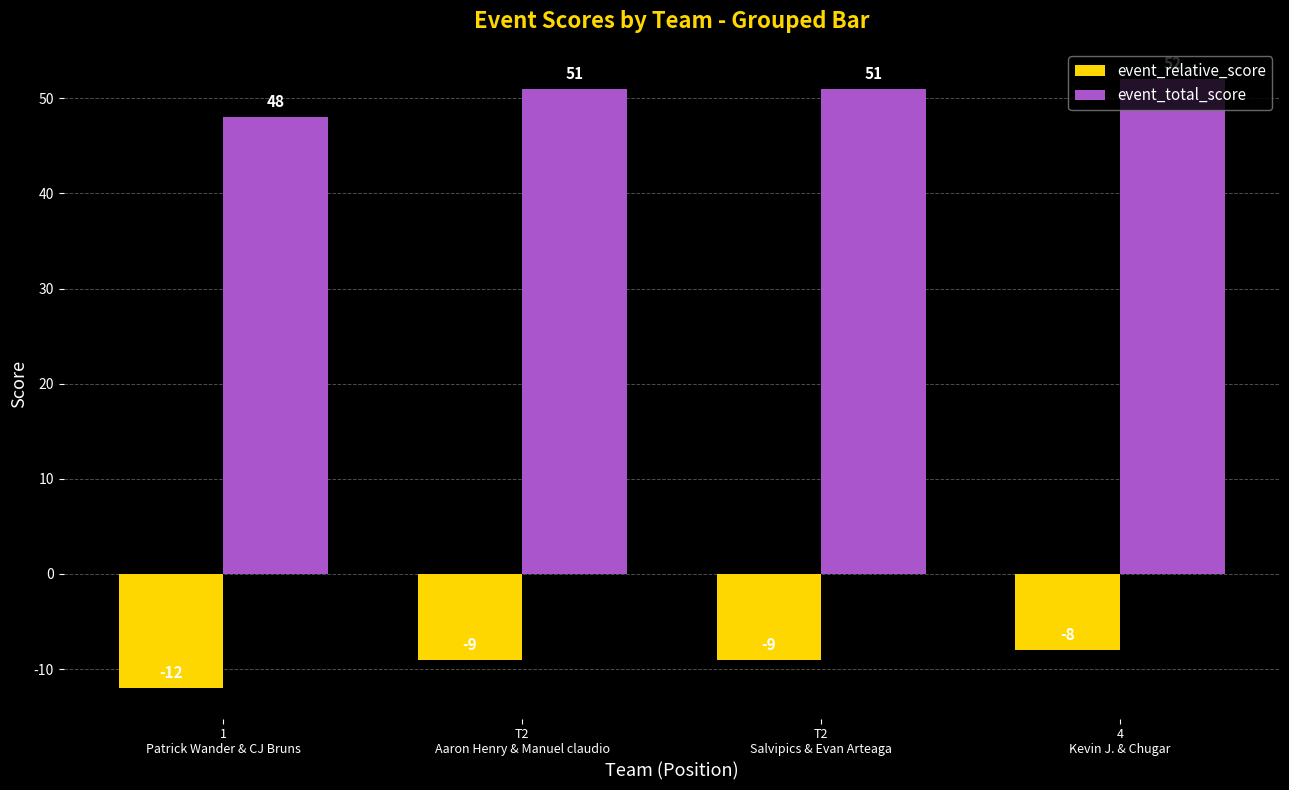

What position from the left is T2
Aaron Henry & Manuel claudio?

2